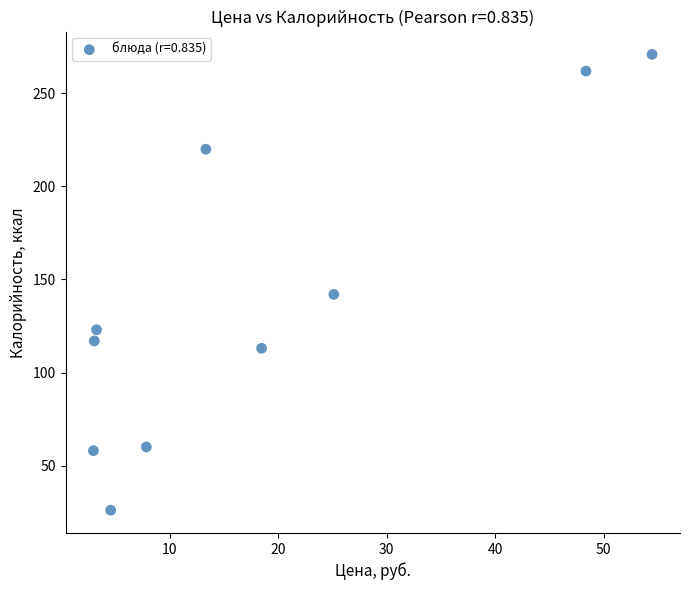

What is the average Y value?

139